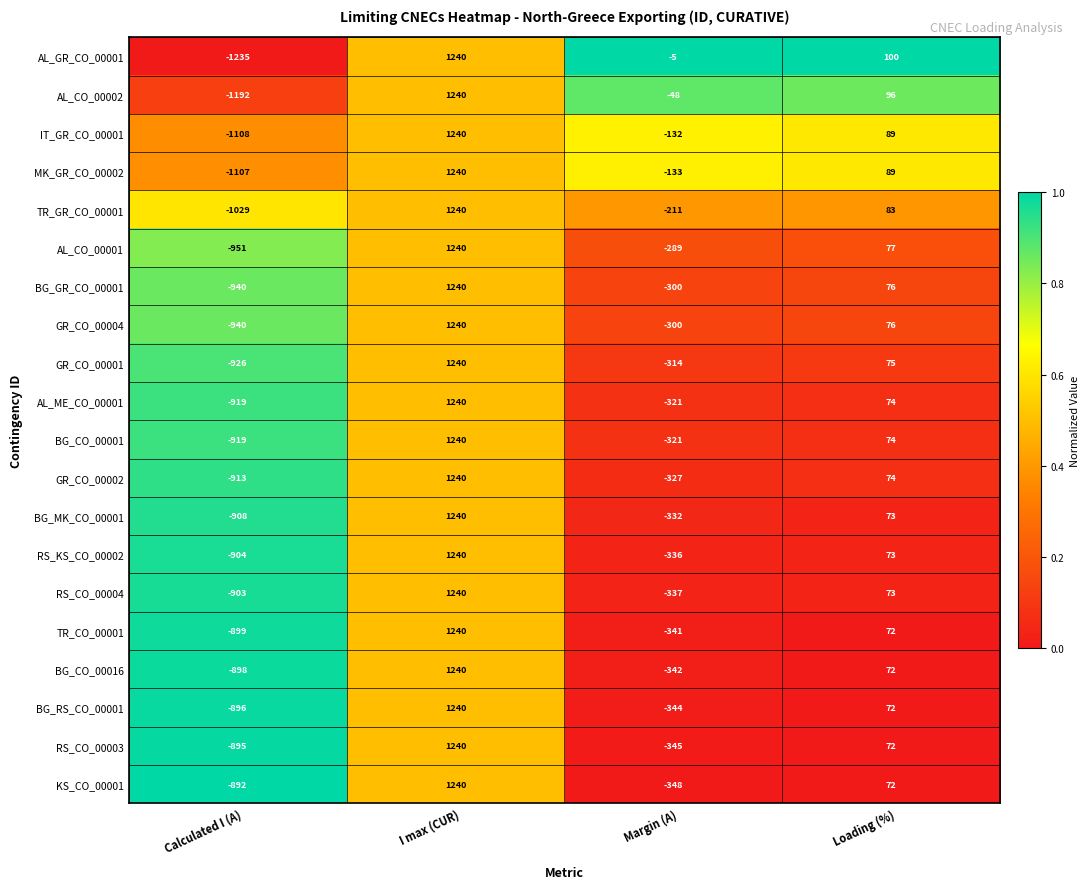

Which series changed the most between Calculated I (A) and Margin (A)?

AL_GR_CO_00001